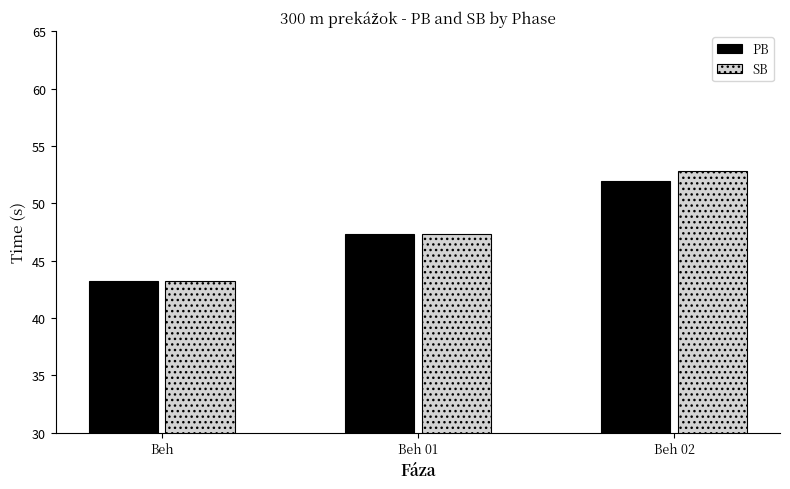

What is the maximum value for PB?

51.9